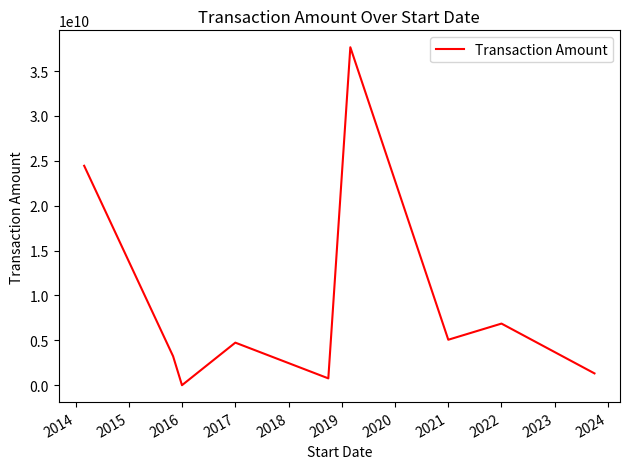

What is the greatest value displayed?

37654968146.0